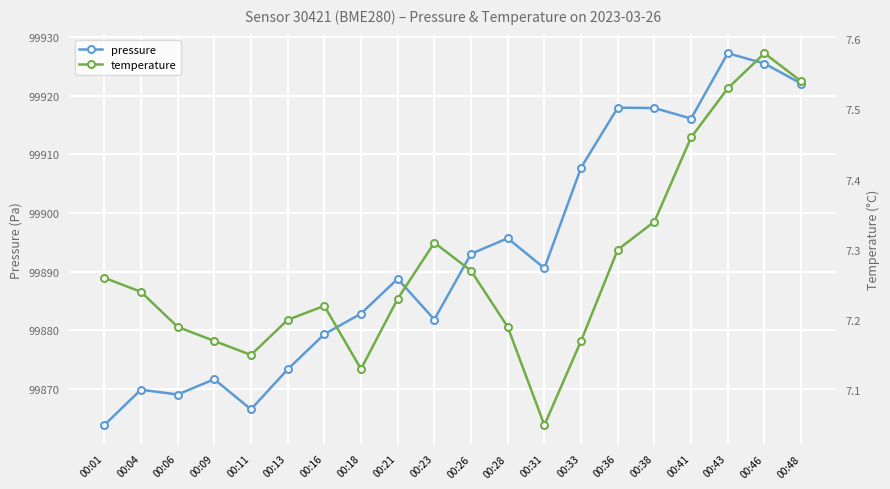

How many data points in pressure are less than 99890?

10